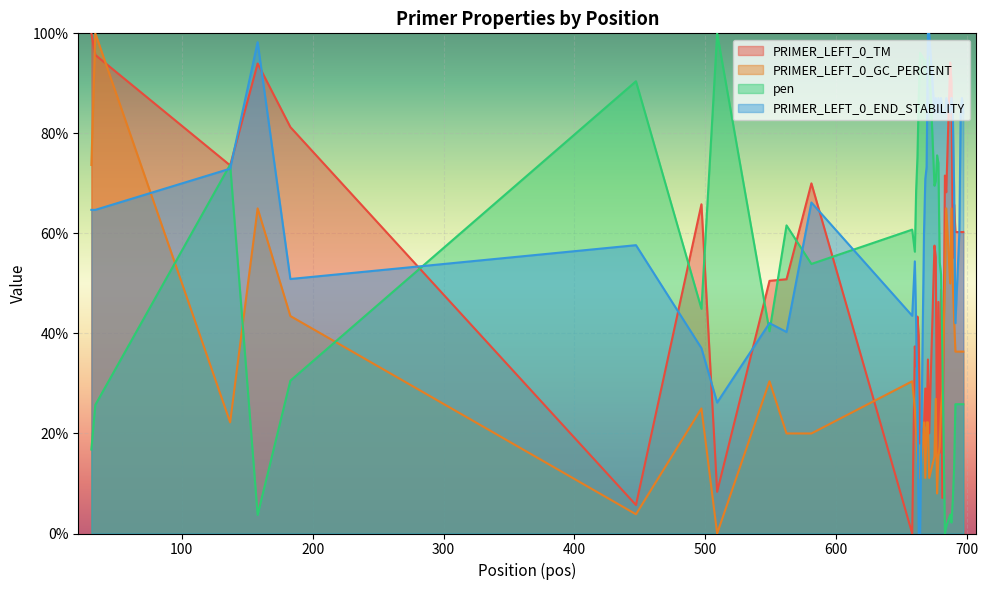

Which series has the largest total across all categories?

PRIMER_LEFT_0_END_STABILITY